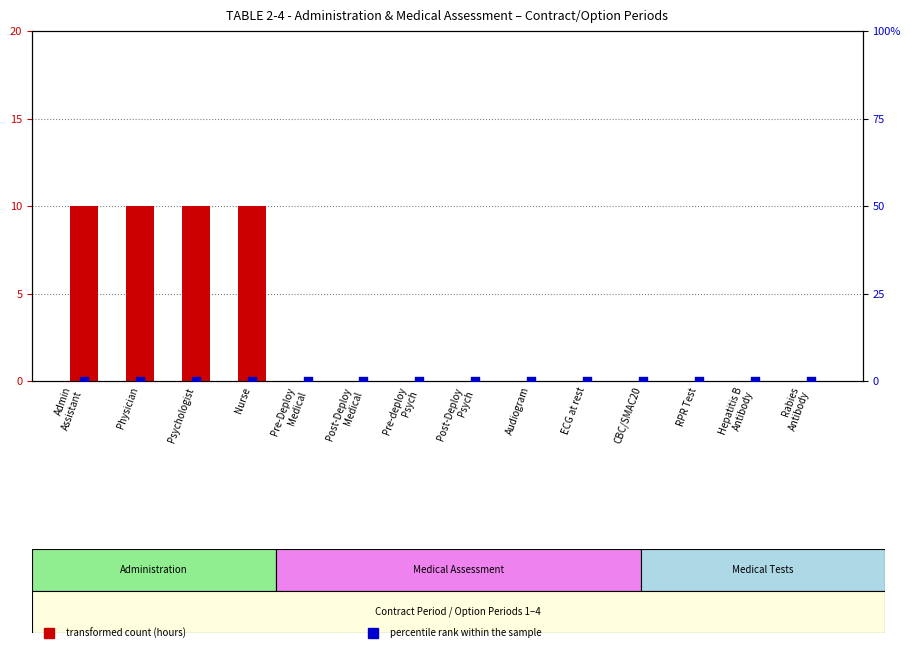

At how many categories does at least one series exceed 6?

4